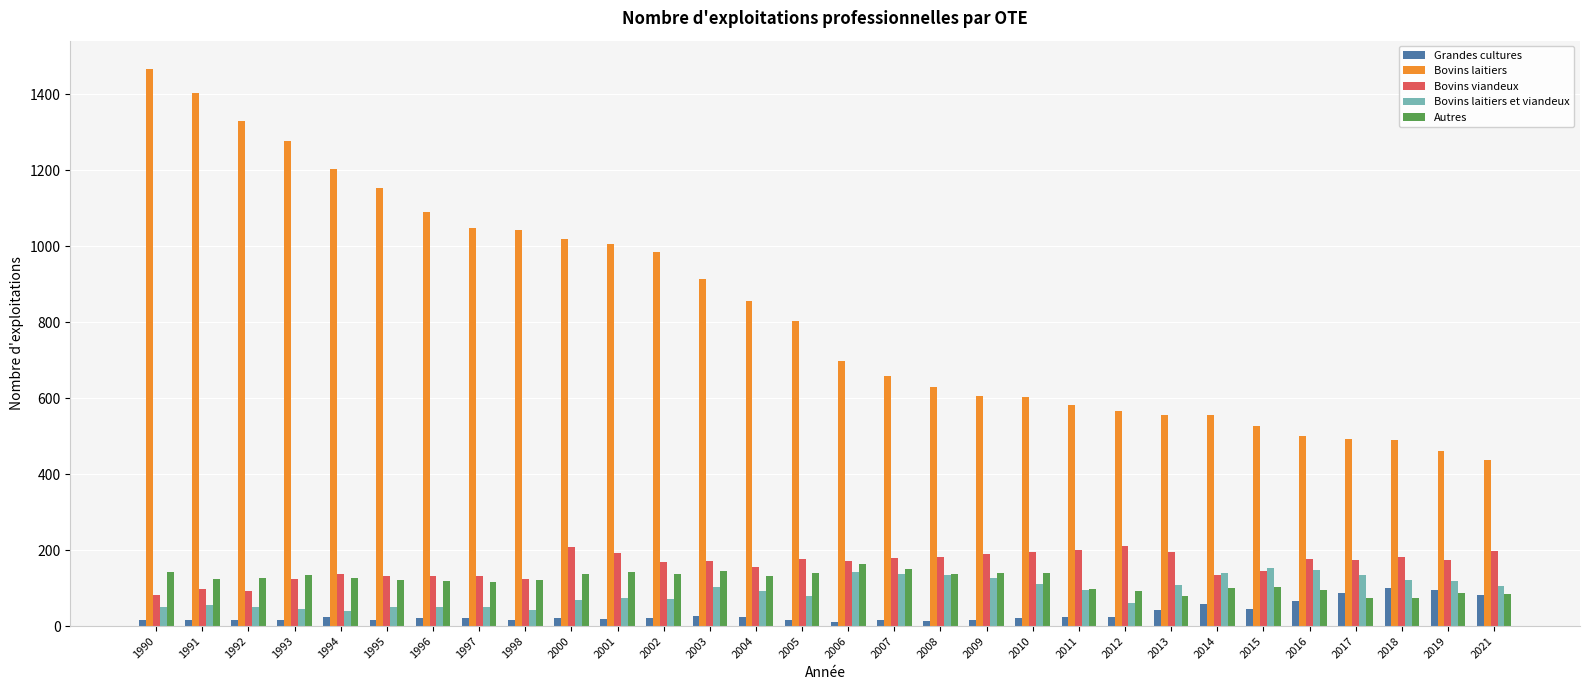

What is the lowest value of the Bovins viandeux series?

83